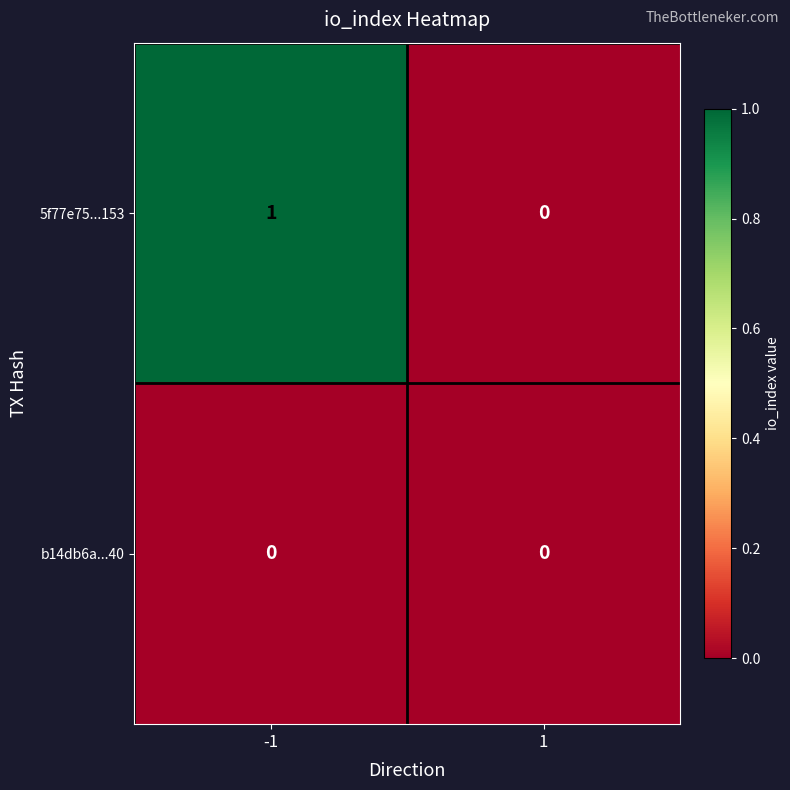

True or false: b14db6a...40 has a value of 0 at 1.

True